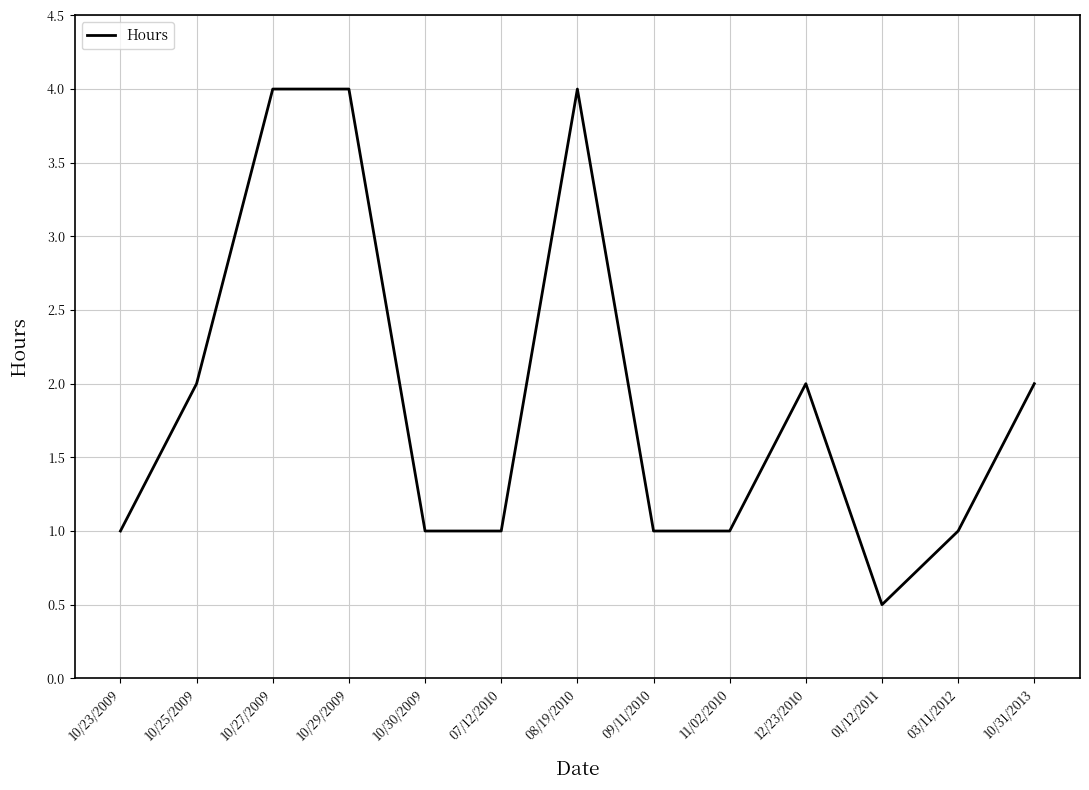

Reading right to left, list all the values displayed in this chart.

10/31/2013=2.0	03/11/2012=1.0	01/12/2011=0.5	12/23/2010=2.0	11/02/2010=1.0	09/11/2010=1.0	08/19/2010=4.0	07/12/2010=1.0	10/30/2009=1.0	10/29/2009=4.0	10/27/2009=4.0	10/25/2009=2.0	10/23/2009=1.0